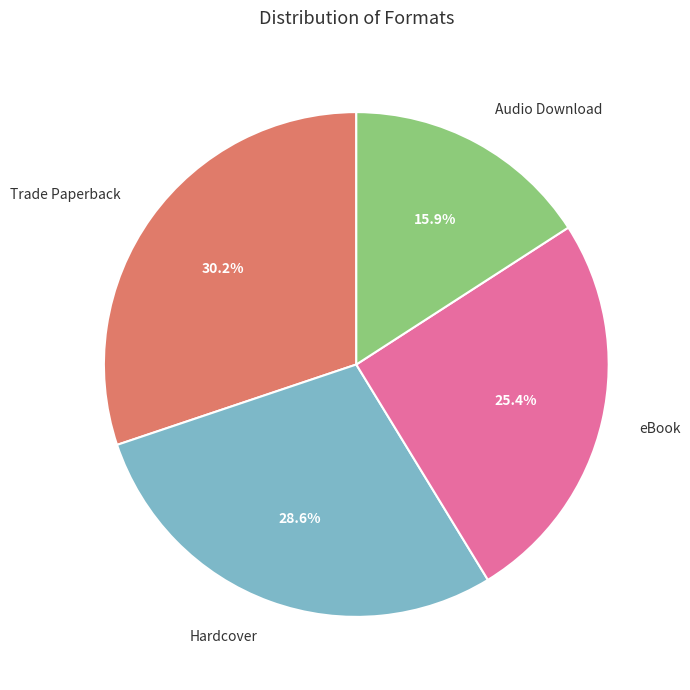

What portion of the pie excludes eBook?

74.6%